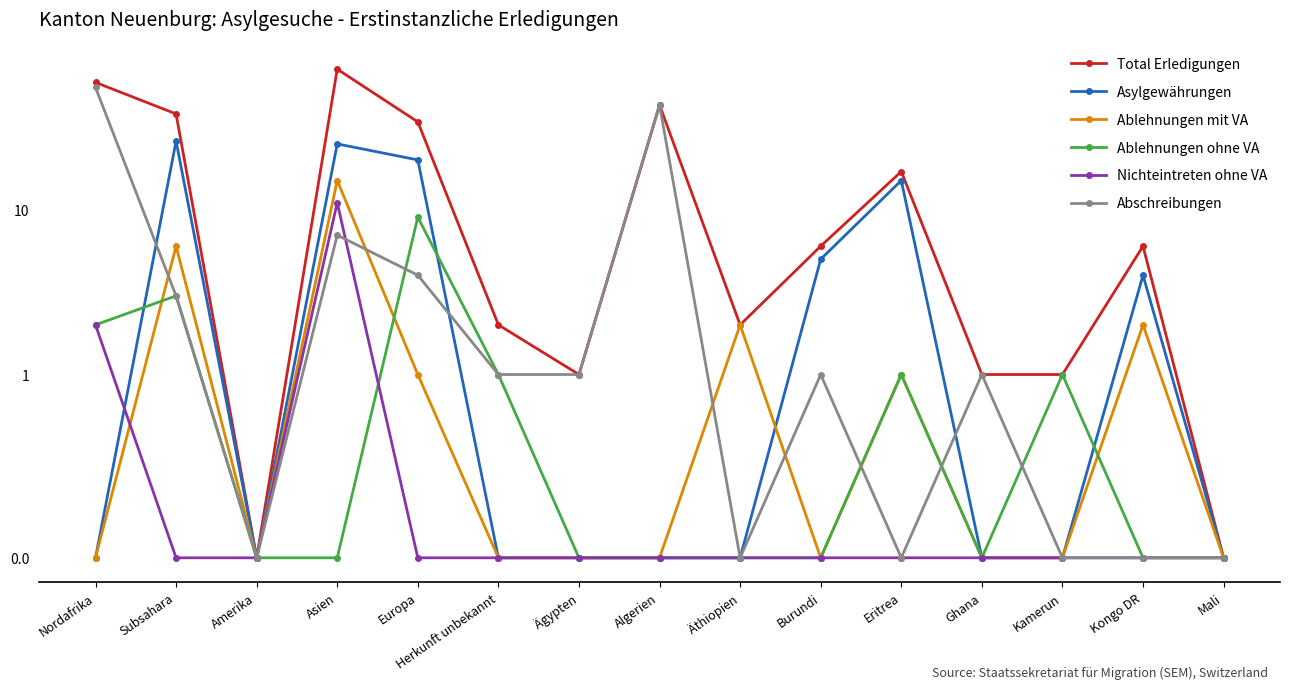

Is the value of Asylgewährungen at Algerien greater than the value of Nichteintreten ohne VA at Burundi?

No